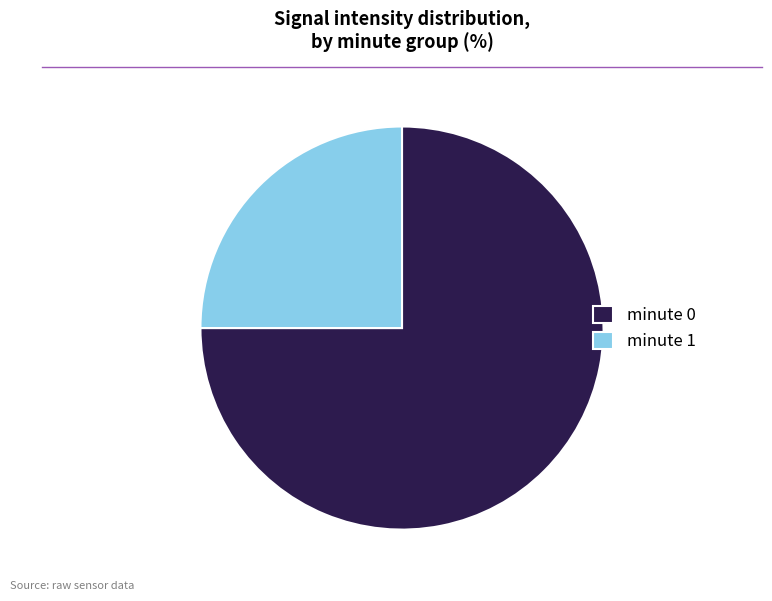

True or false: minute 1 accounts for 39% of the total.

False